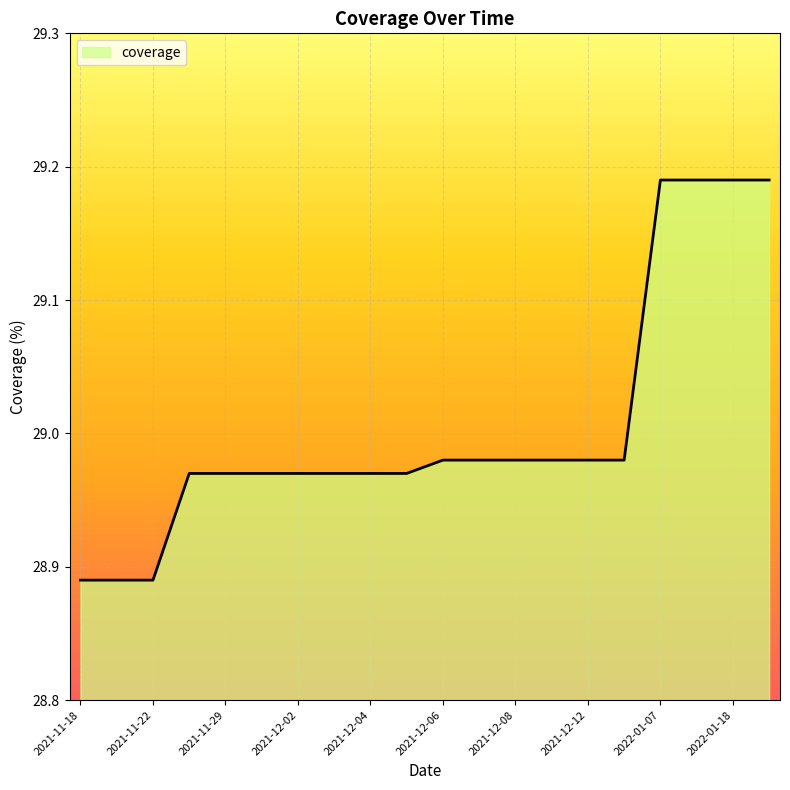

What is the difference between the maximum and minimum values?

0.3